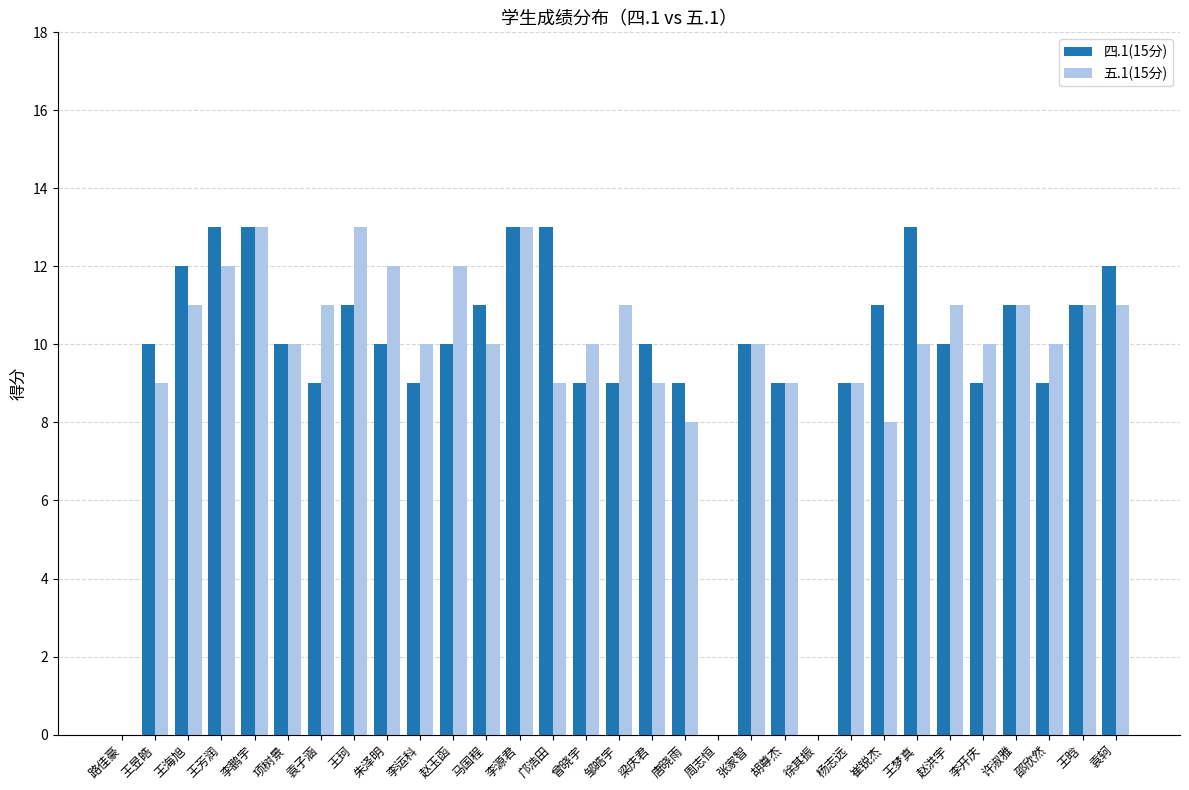

What are all the series names shown in the legend?

四.1(15分), 五.1(15分)